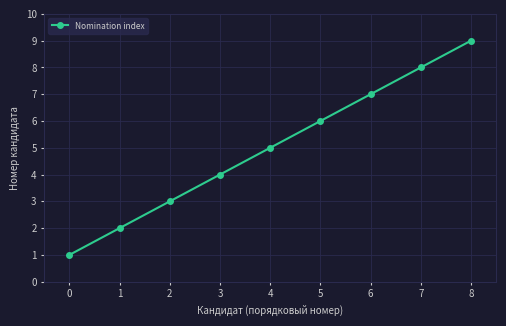

List the labels in order of value, smallest first.

0, 1, 2, 3, 4, 5, 6, 7, 8